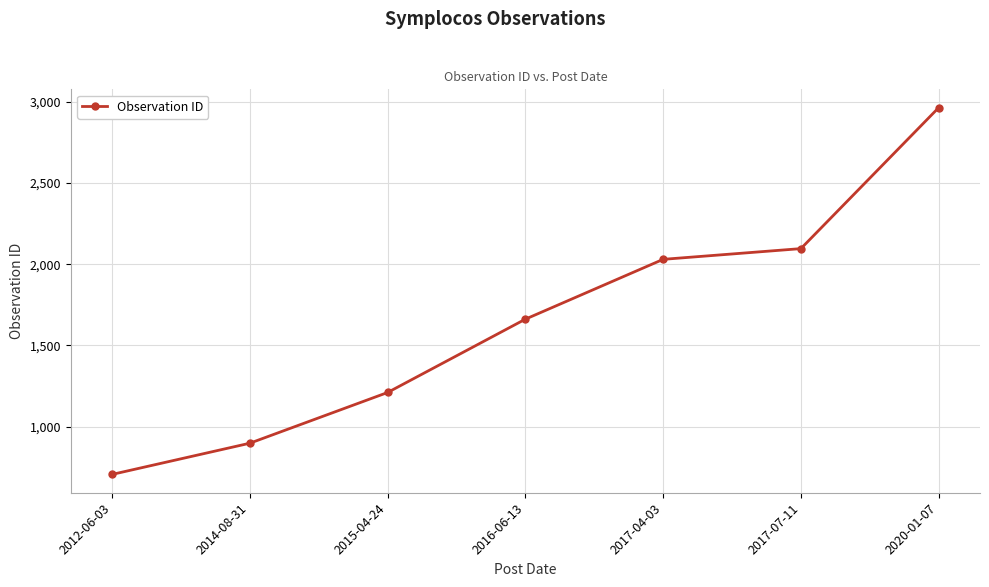

What is the difference between the second highest and minimum values?

1389